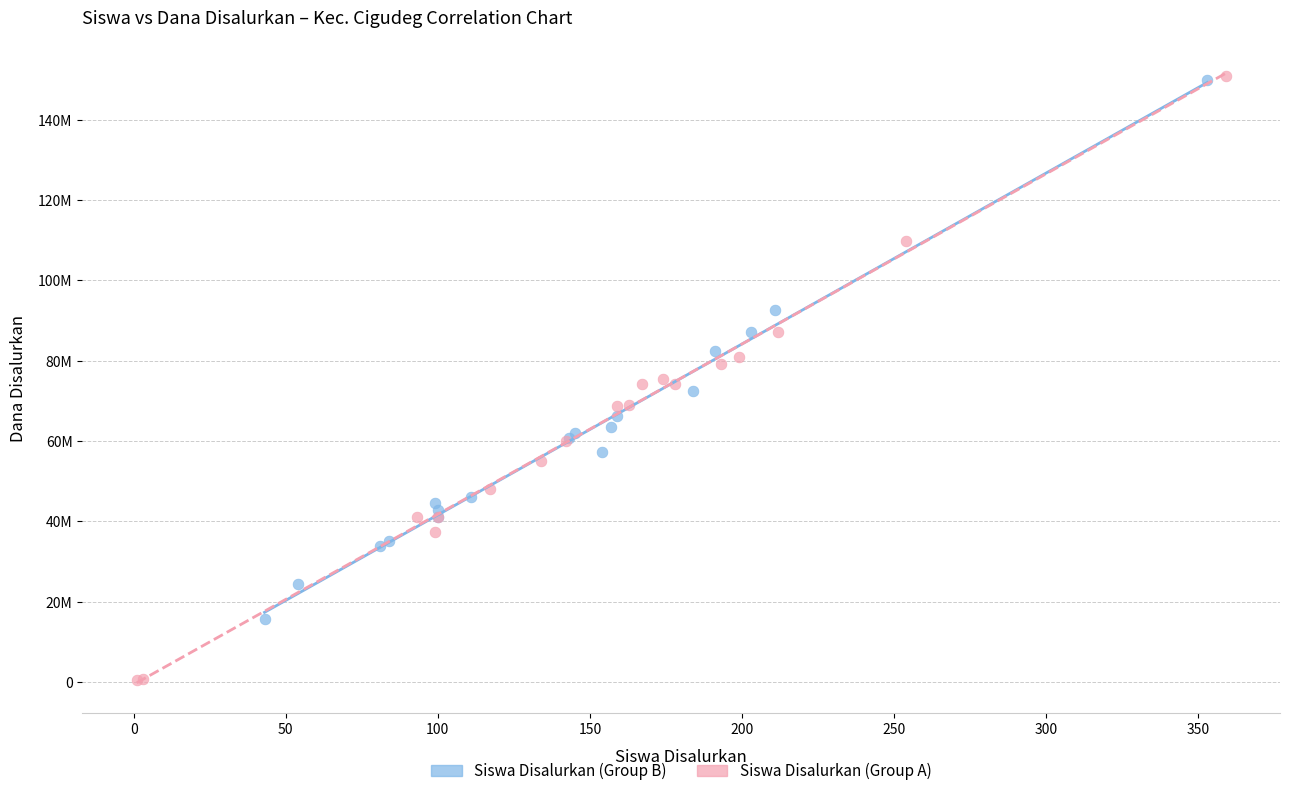

Which series has the largest Y range (max minus min)?

Siswa Disalurkan (Group A)